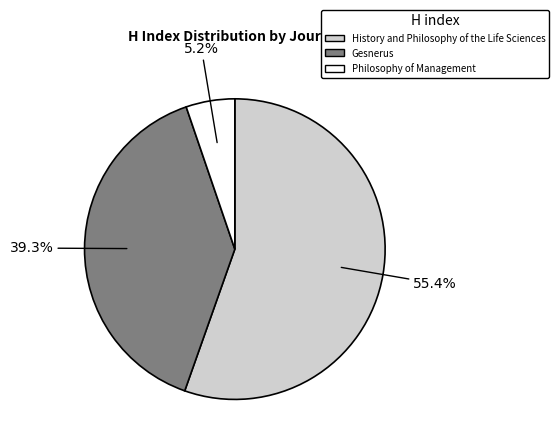

True or false: Philosophy of Management accounts for 18% of the total.

False